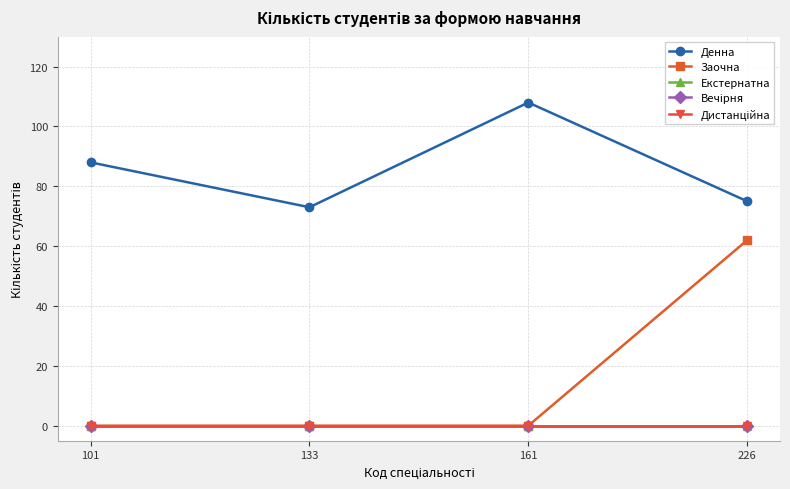

What is the maximum value shown in the chart?

108